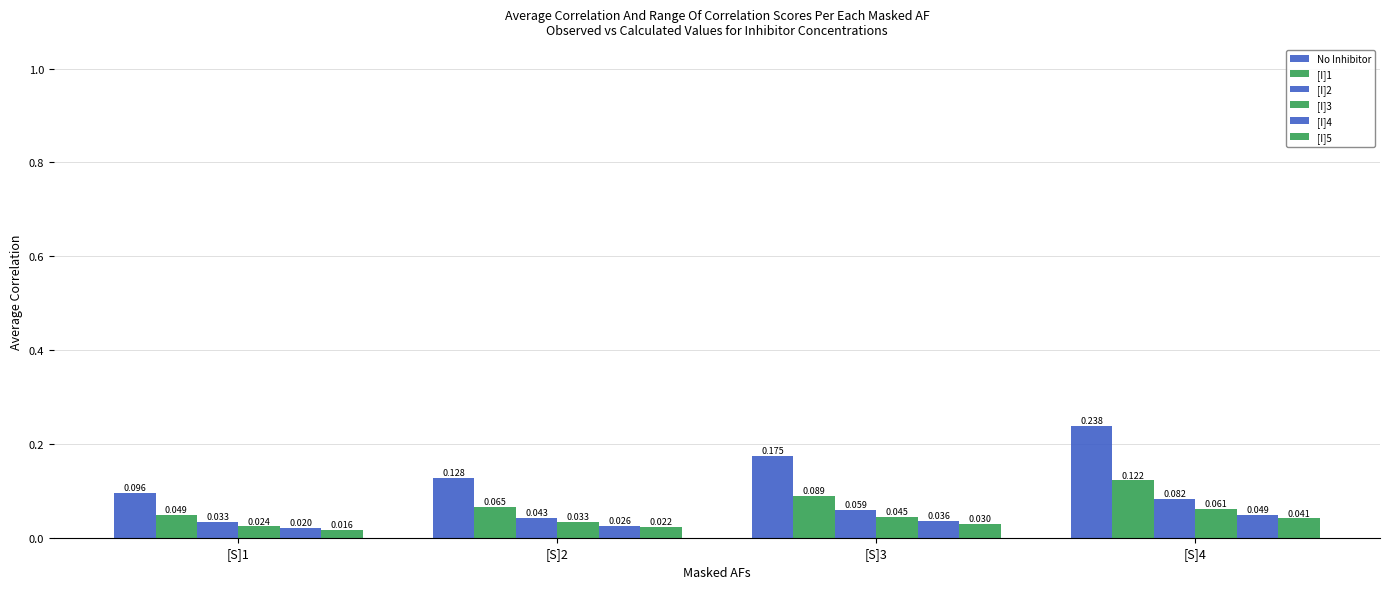

What is the maximum value shown in the chart?

0.2